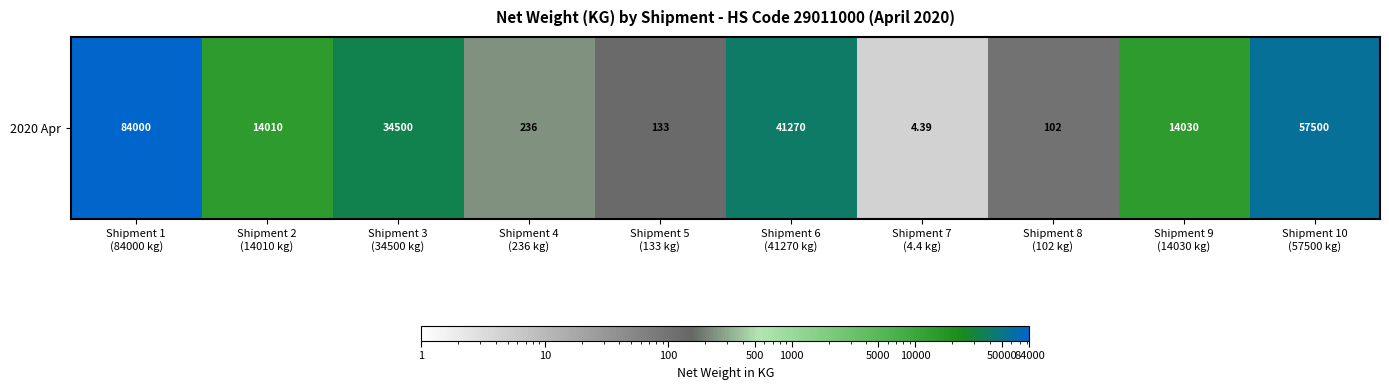

What is the ratio of the value at Shipment 9
(14030 kg) to the value at Shipment 6
(41270 kg)?

0.3